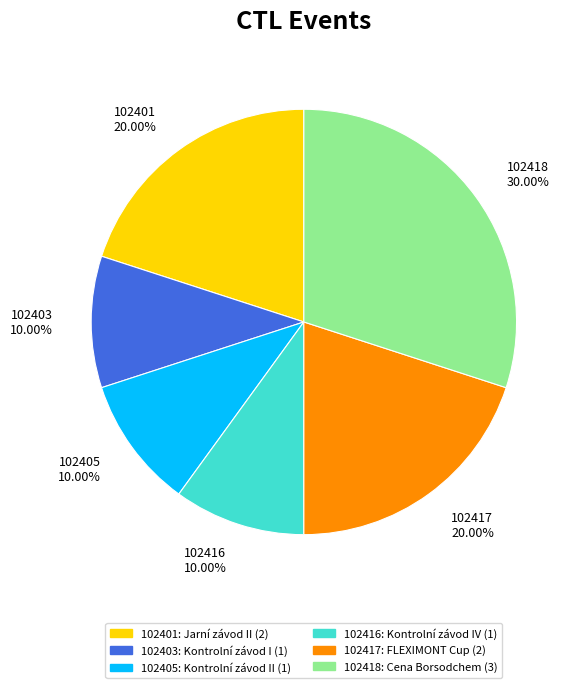

What percentage is the 102403 slice, to the nearest percent?

10%